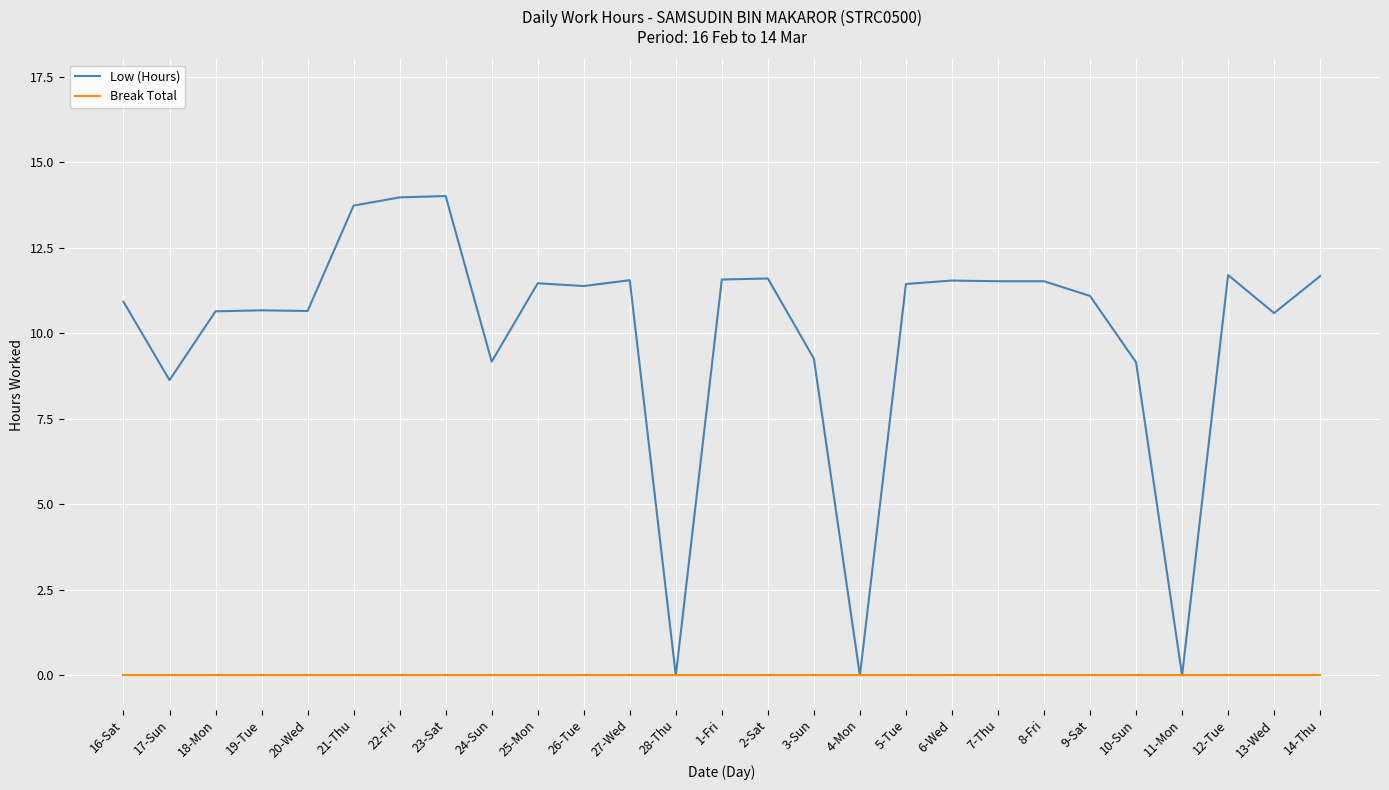

What is the maximum value shown in the chart?

14.0